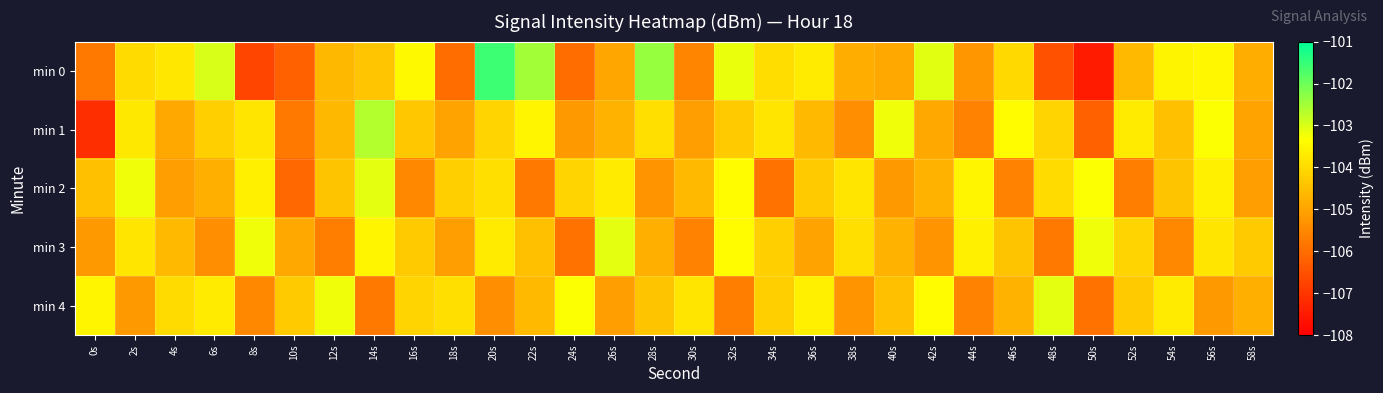

Which has a higher value, 46s or 16s?

16s